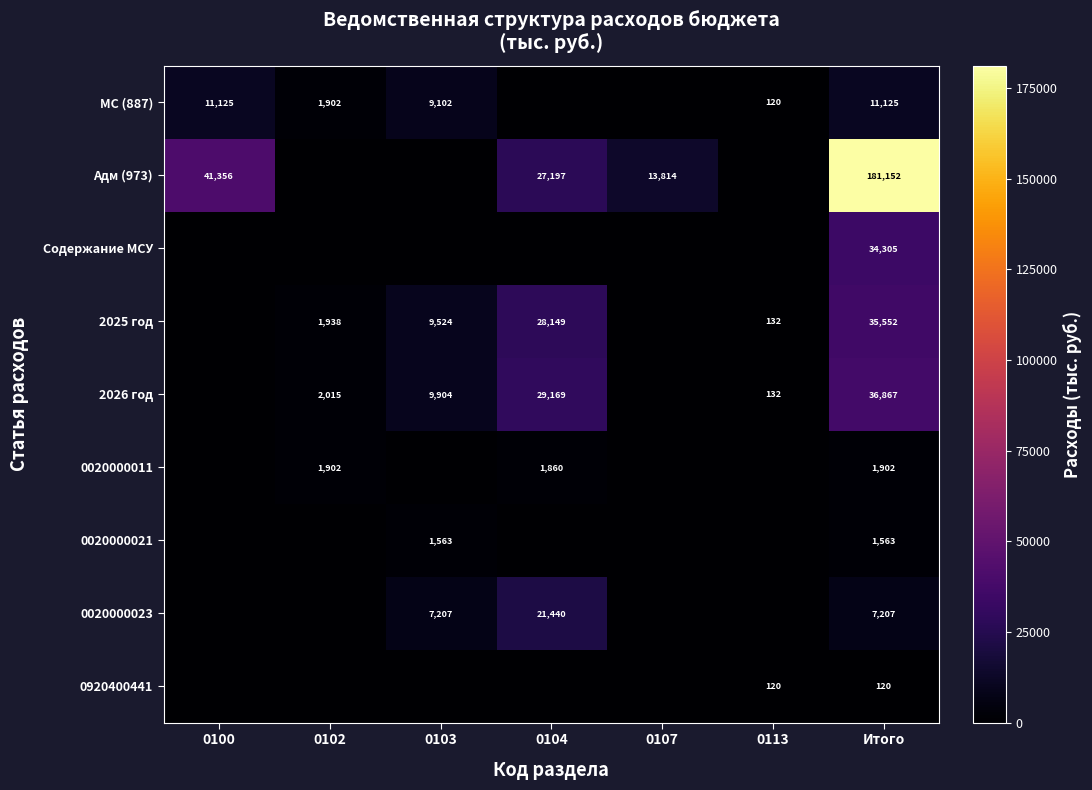

Is the value of 2026 год at 0103 greater than the value of МС (887) at 0100?

No